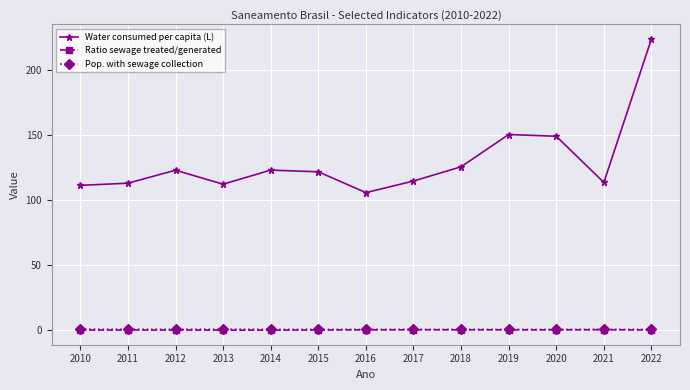

At which category is the sum across all series the highest?

2022